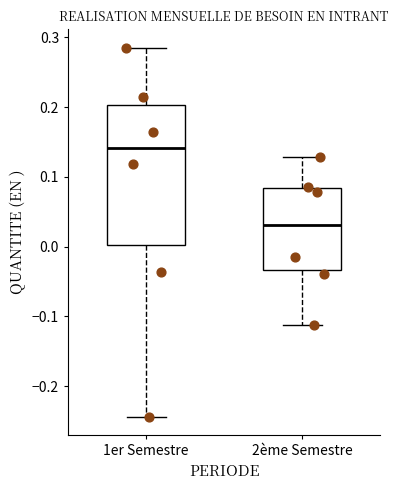

Reading left to right, transcribe this box plot: for each box, give where its median line is, the range the box spans, and where its two whiskers end, as read against the y-axis. The values are not printed on the chart, so give them approximately, as read against the axis.

1er Semestre: median 0.14, box 0.00 to 0.20, whiskers -0.24 to 0.29
2ème Semestre: median 0.03, box -0.03 to 0.08, whiskers -0.11 to 0.13